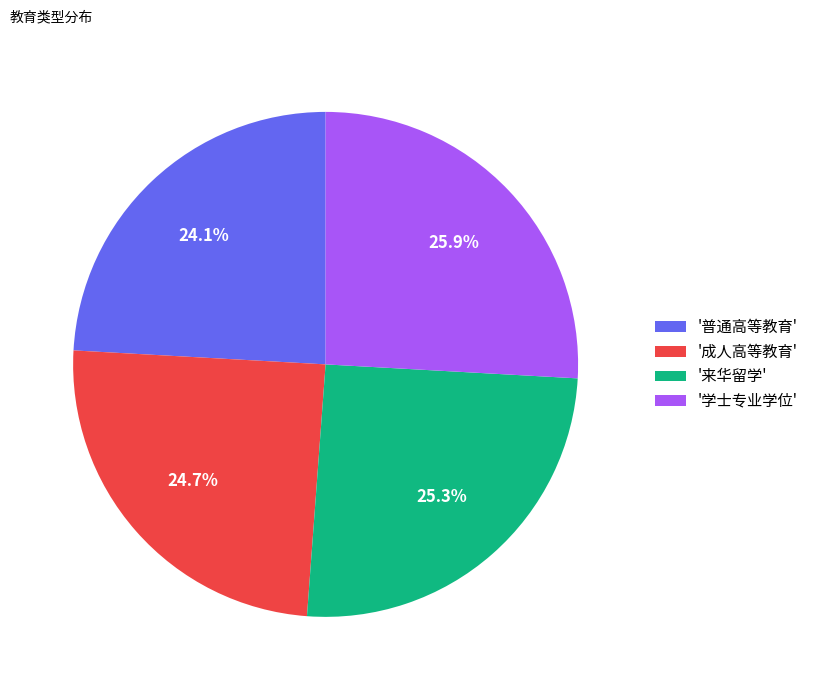

Which slice is the largest?

'学士专业学位'